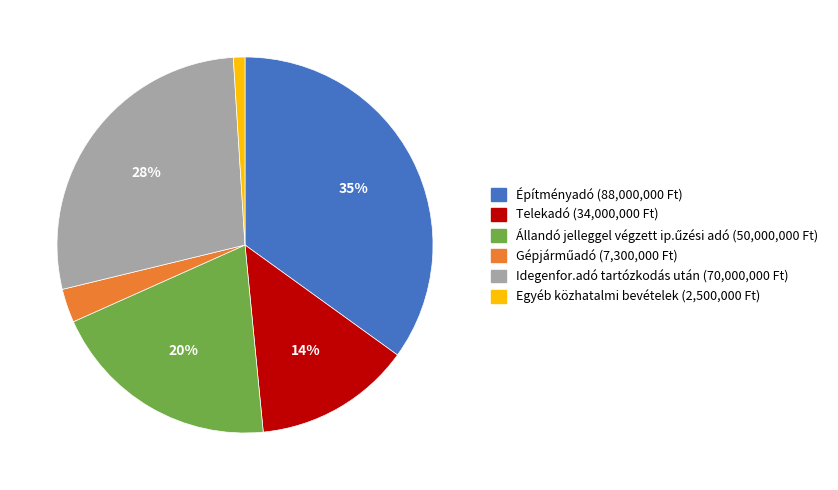

Between Építményadó and Telekadó, which is larger?

Építményadó